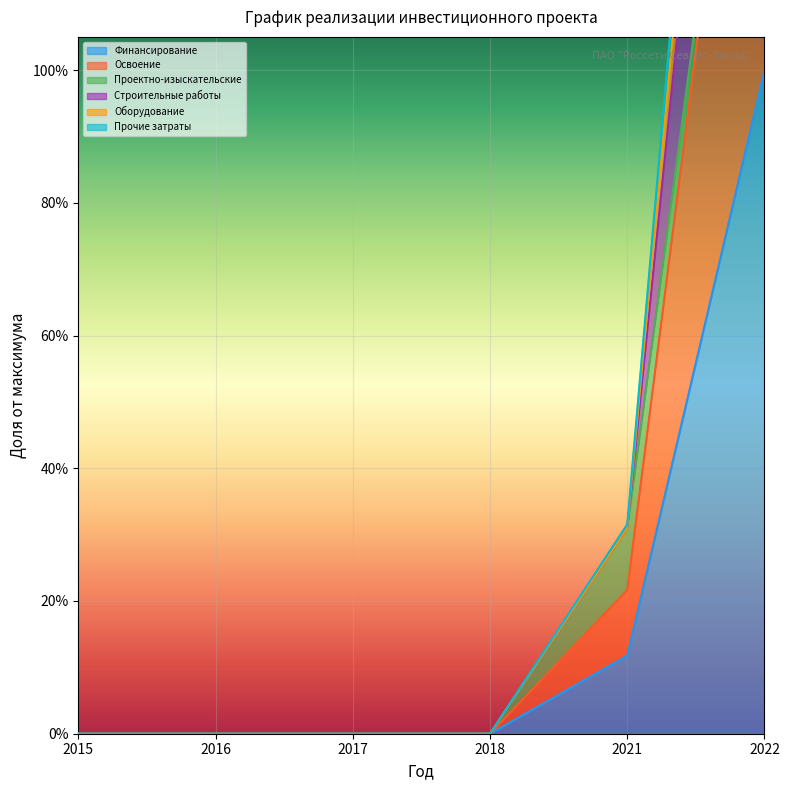

What value does the Оборудование series have at 2021?

0.3